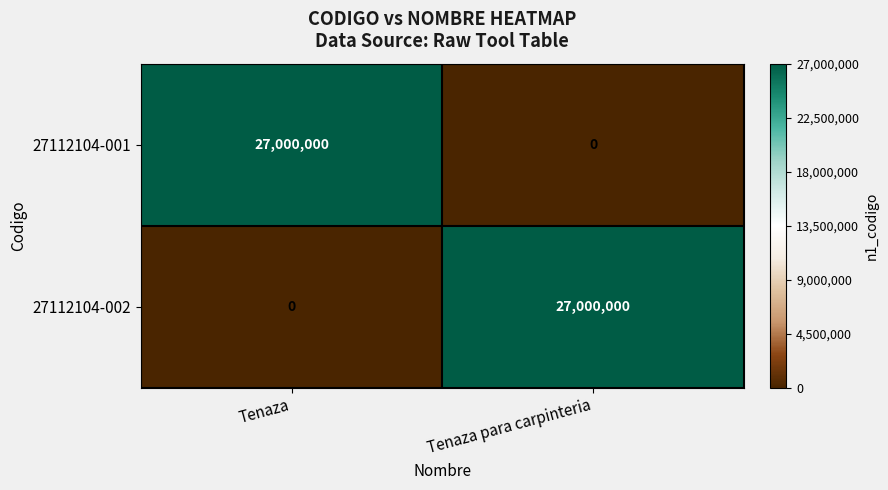

Reading left to right, transcribe all the data shown in this chart.

27112104-001: Tenaza=27000000	Tenaza para carpinteria=0
27112104-002: Tenaza=0	Tenaza para carpinteria=27000000